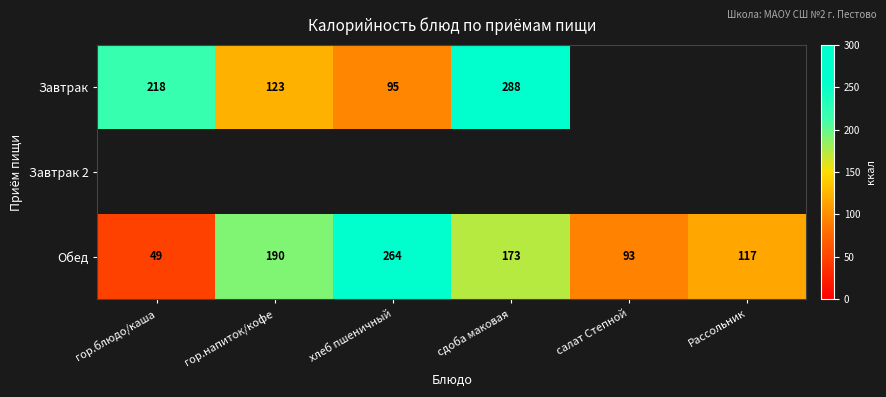

List the labels in order of Обед value, smallest first.

гор.блюдо/каша, салат Степной, Рассольник, сдоба маковая, гор.напиток/кофе, хлеб пшеничный